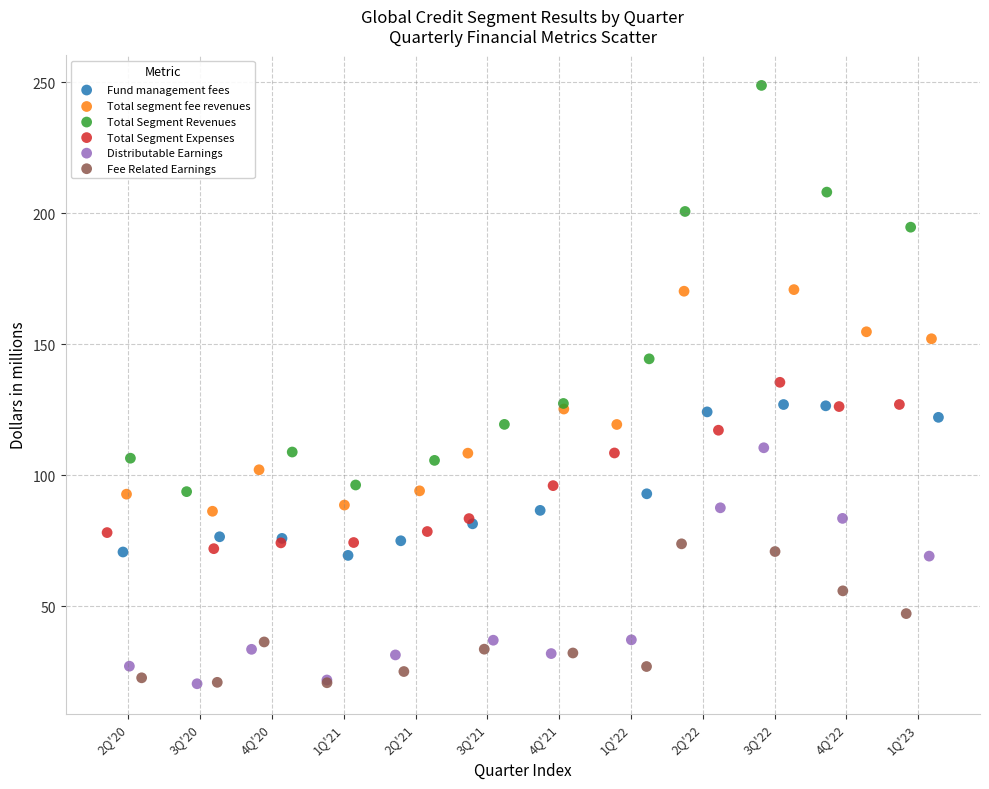

Which series reaches the maximum Y coordinate?

Total Segment Revenues